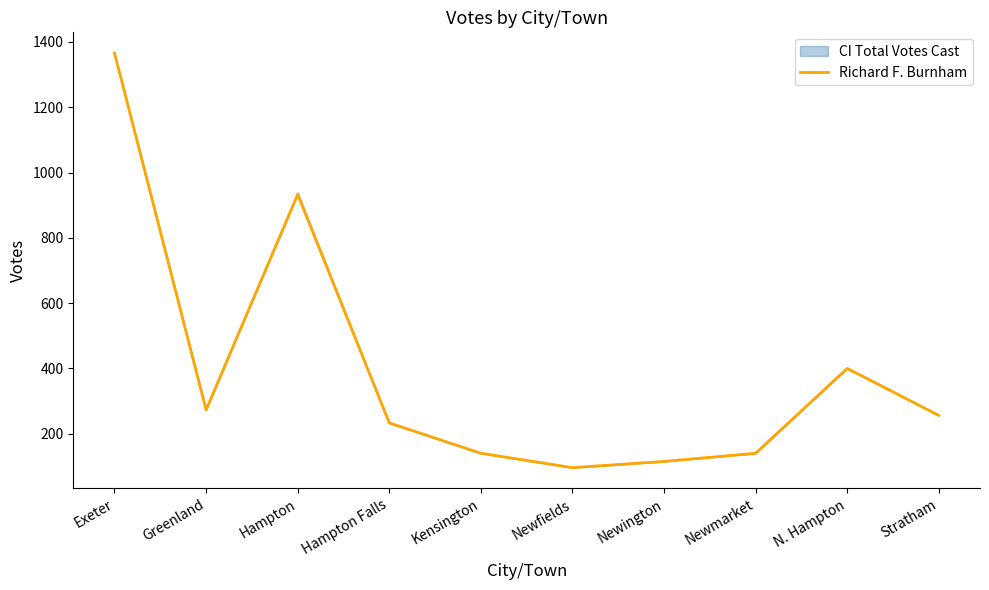

How many points are lower than both their immediate neighbors (excluding endpoints)?

2